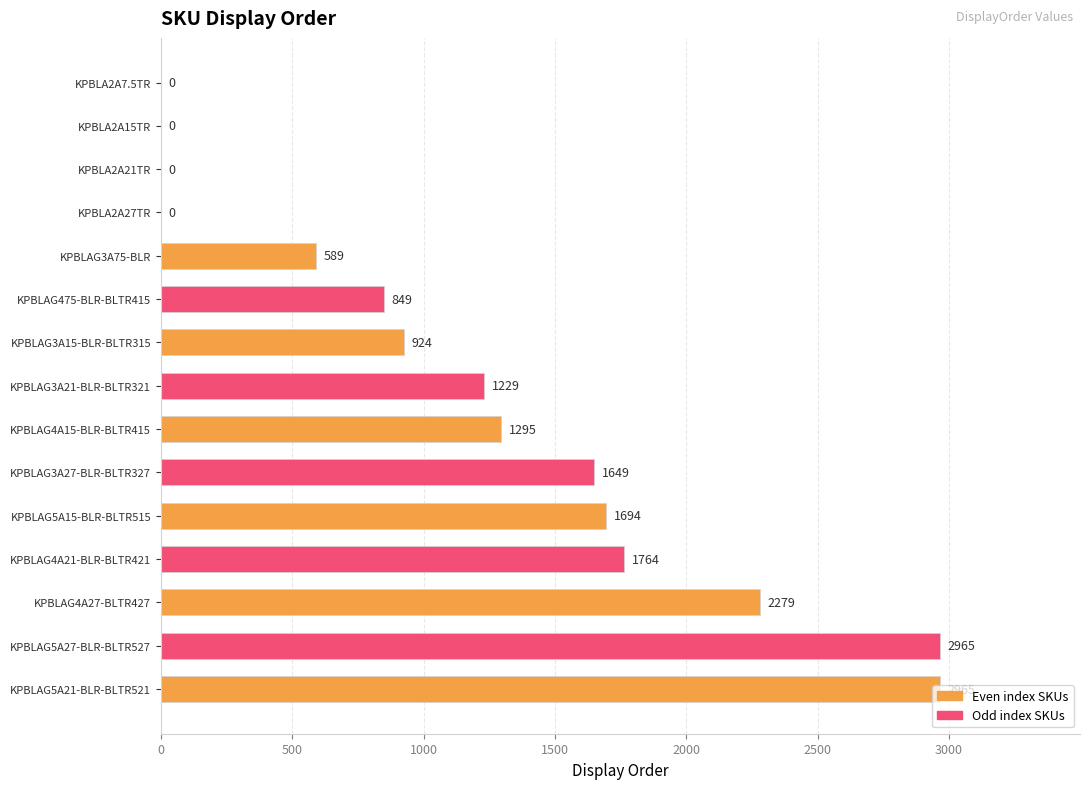

Which has a higher value, KPBLAG3A15-BLR-BLTR315 or KPBLAG3A21-BLR-BLTR321?

KPBLAG3A21-BLR-BLTR321